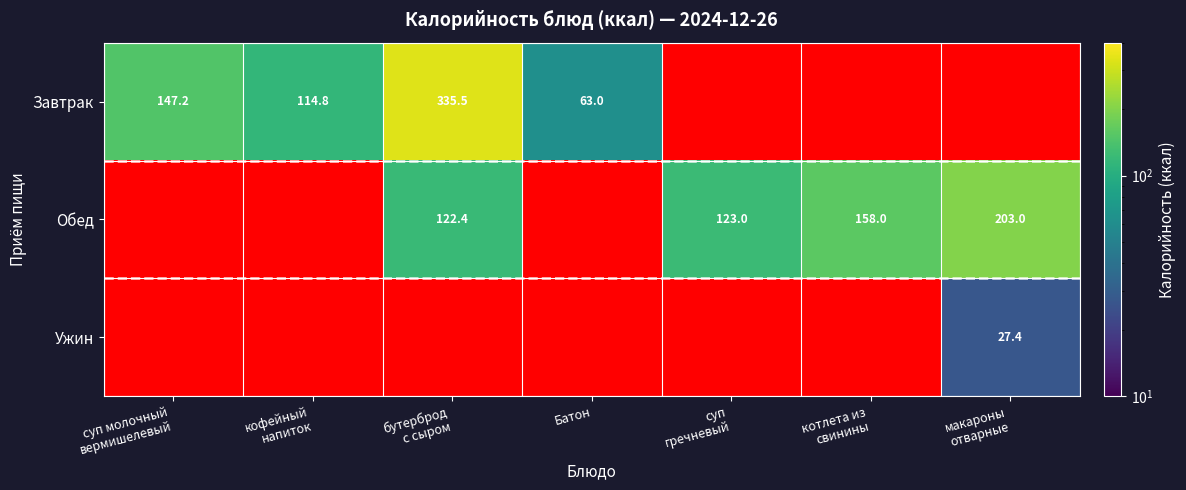

Which series has the widest spread of values?

Завтрак